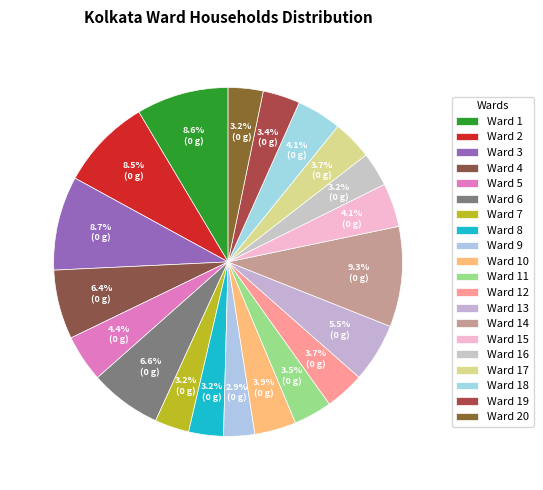

What is the smallest slice in the pie chart?

Ward 9